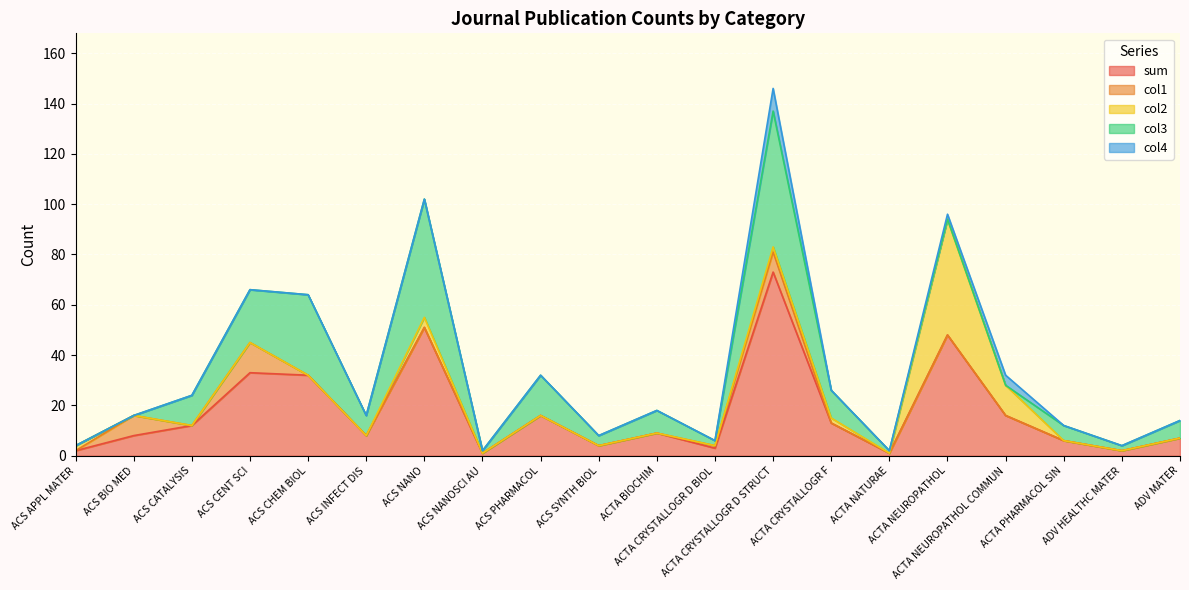

What position from the left is ADV HEALTHC MATER?

19